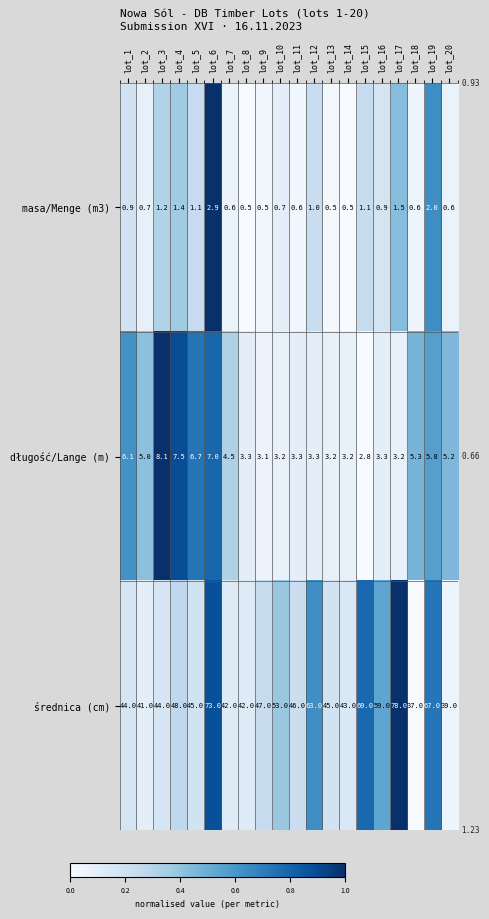

How many distinct data groups are displayed?

3